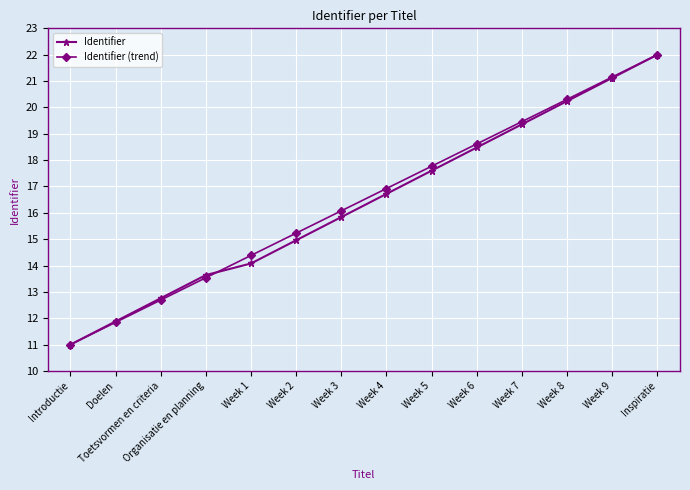

Is it true that Identifier (trend) equals 29.1 at Week 4?

False